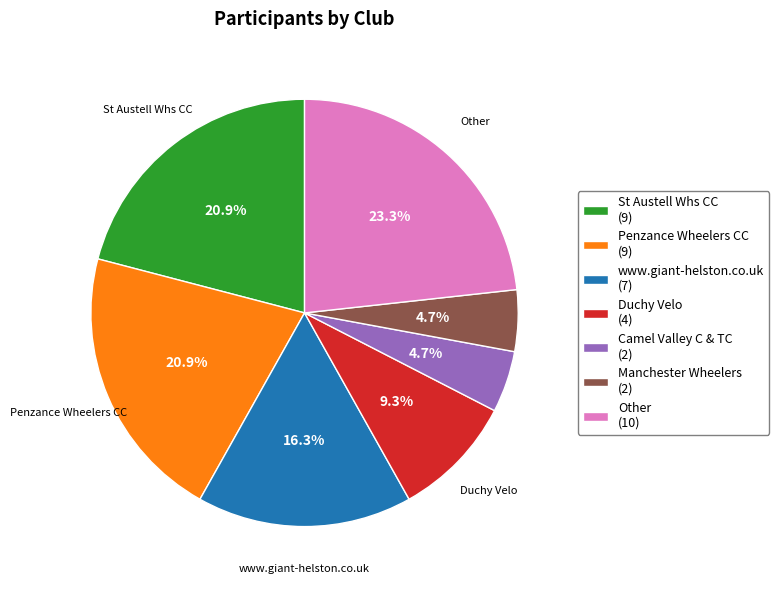

True or false: Manchester Wheelers accounts for 5% of the total.

True